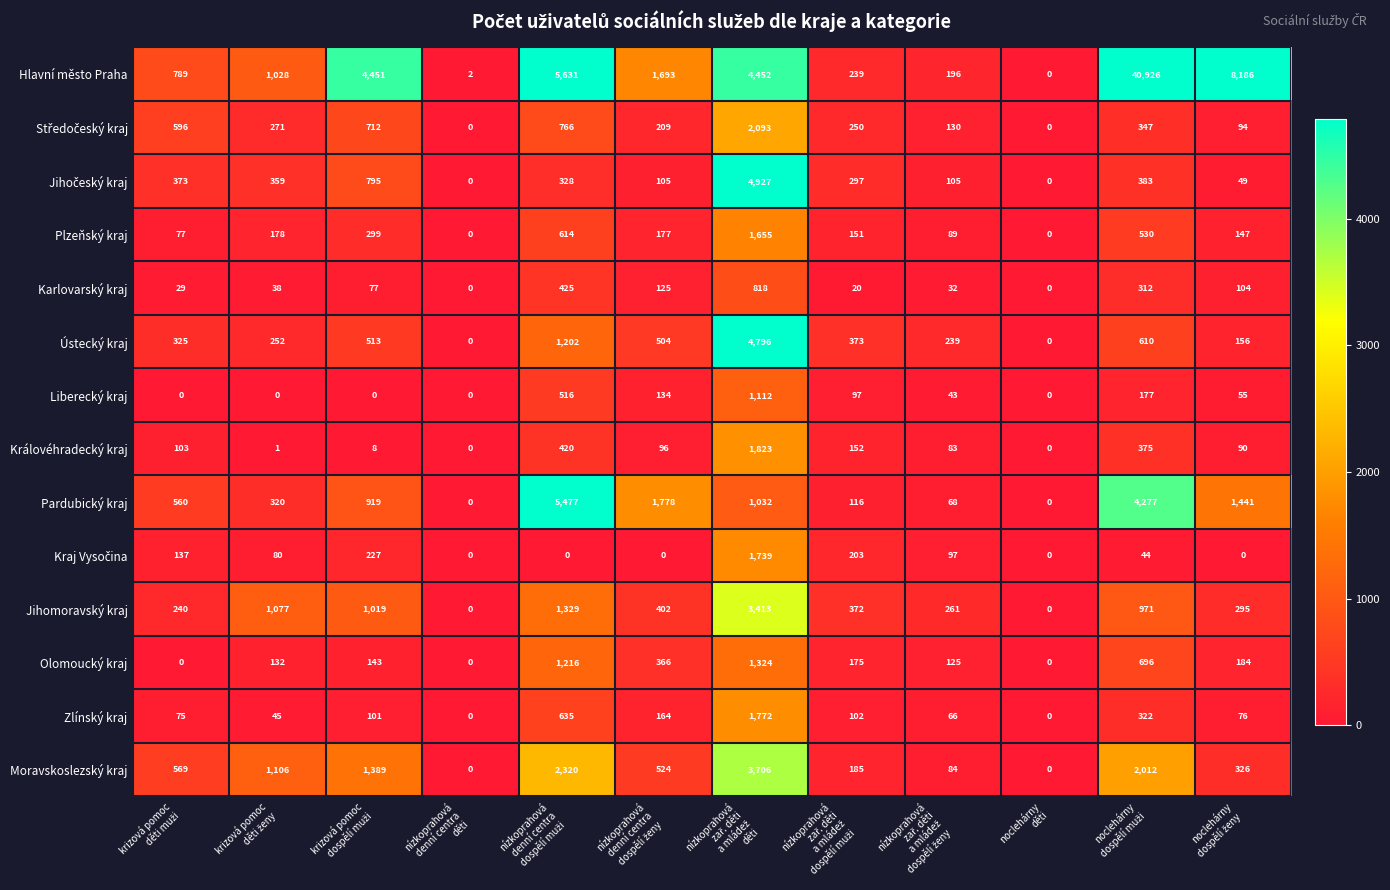

What is the greatest value displayed?

40926